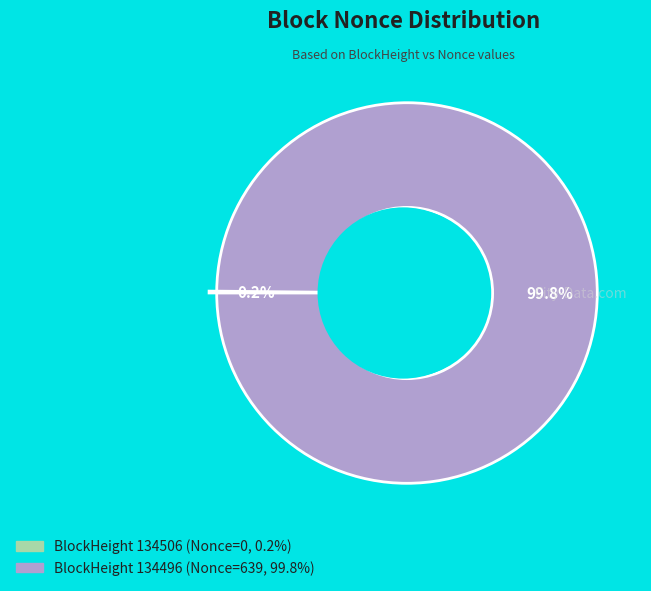

Is there any slice that represents more than half of the pie?

Yes